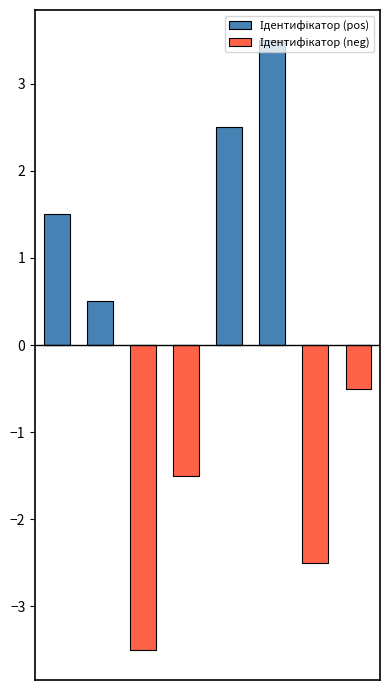

How many distinct data groups are displayed?

2